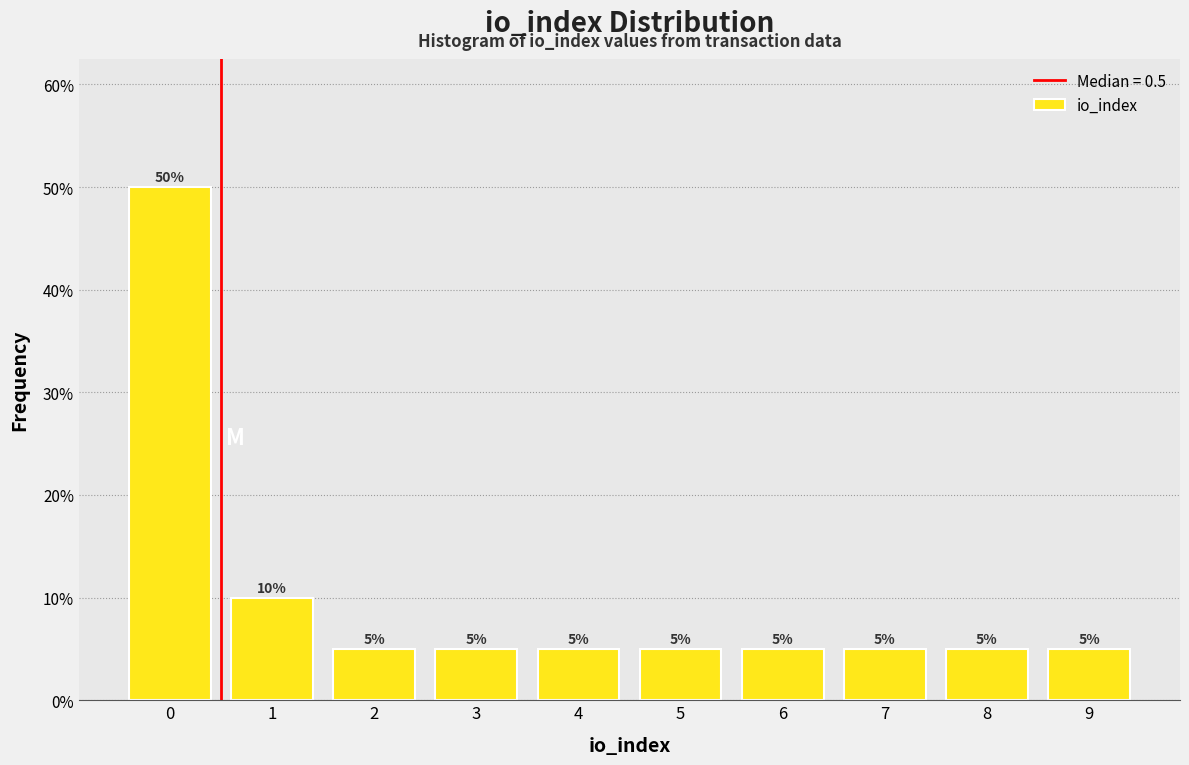

Reading right to left, what are all the values shown in this chart?

5	5	5	5	5	5	5	5	10	50